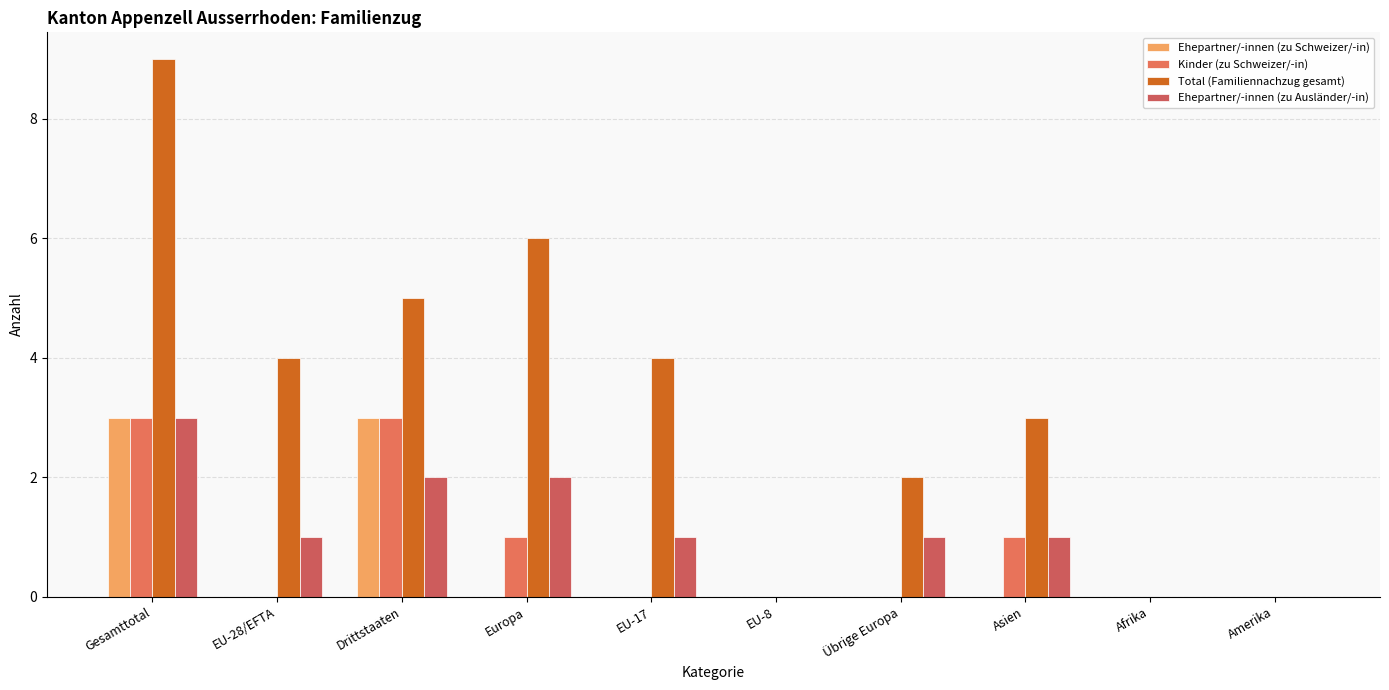

Count the number of data series in this chart.

4